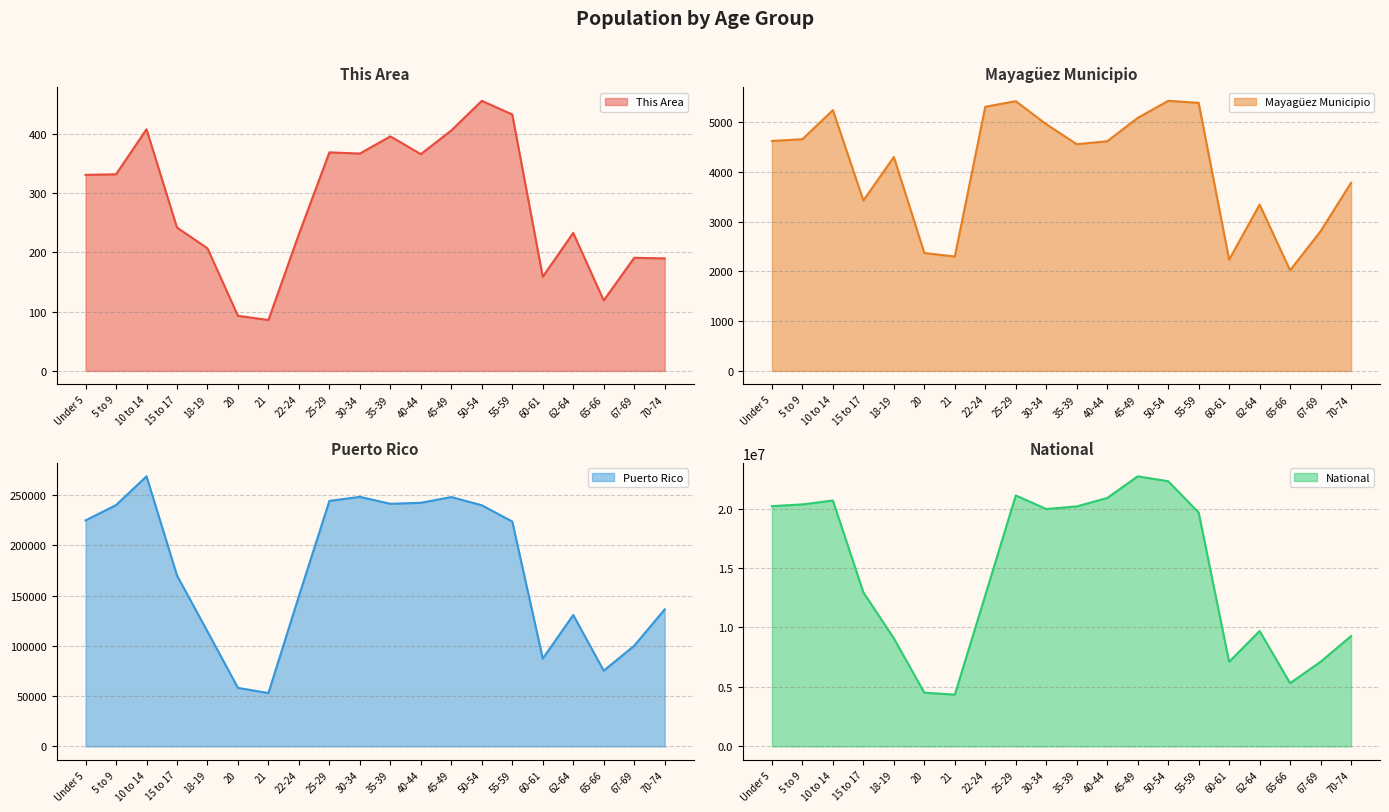

Is it true that This Area equals 242 at 15 to 17?

True